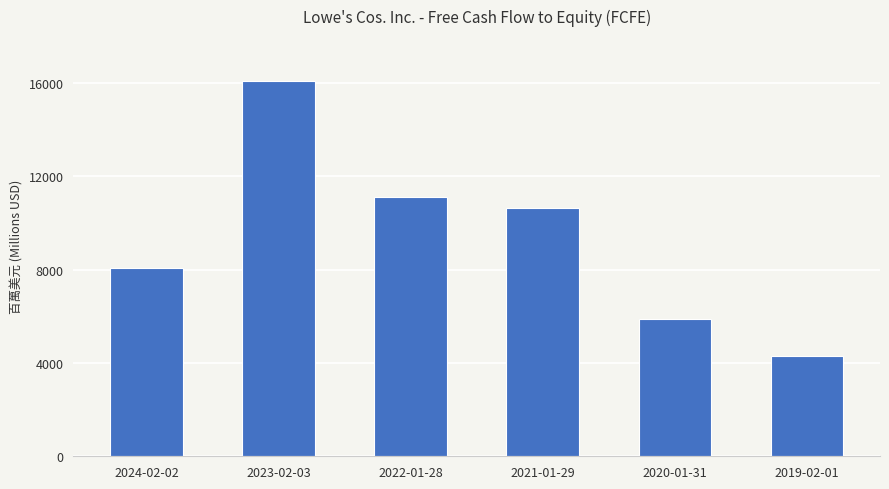

What is the value of the 1st bar from the left?

8059